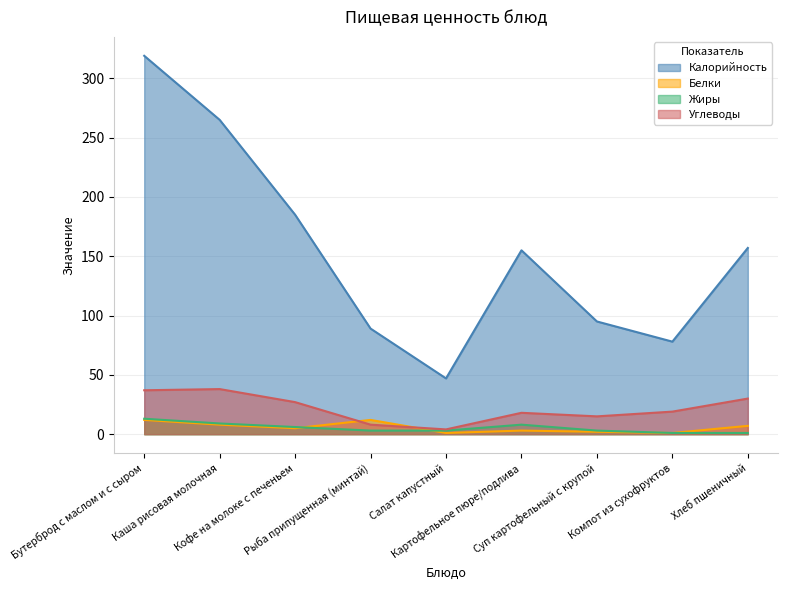

Which series has the largest total across all categories?

Калорийность